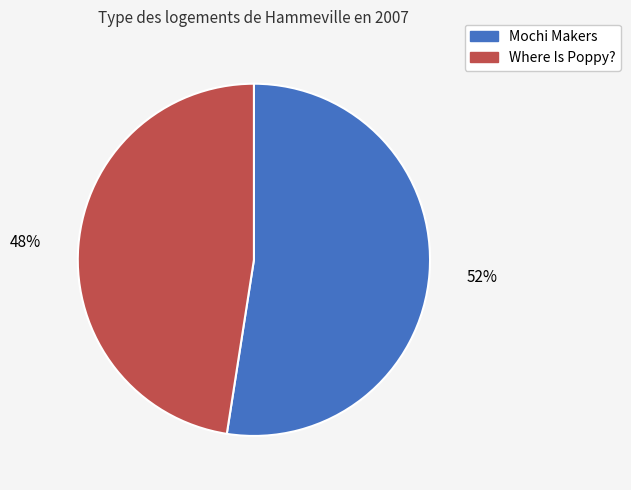

Combined, do Mochi Makers and Where Is Poppy? account for over 50%?

Yes